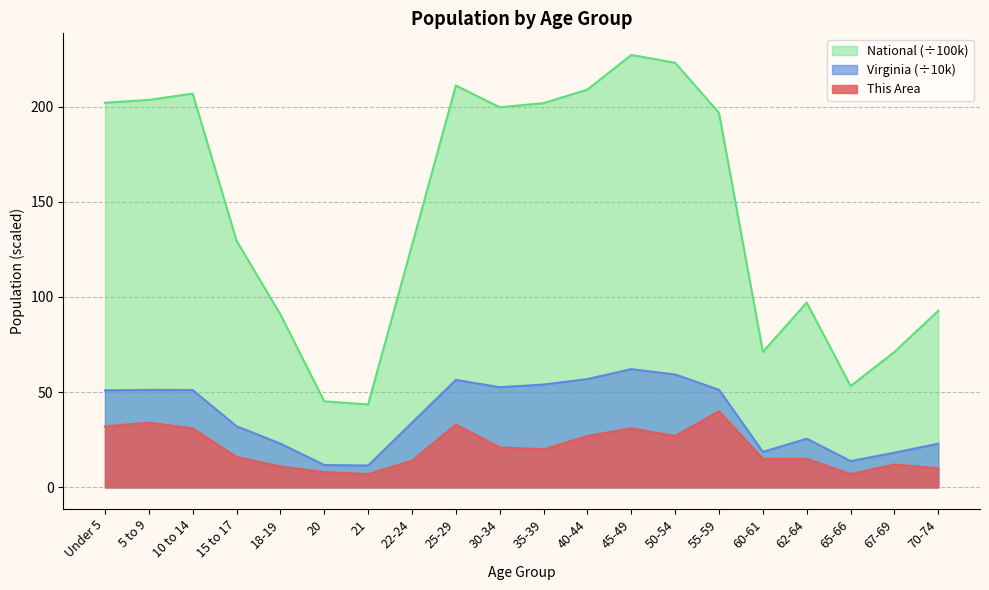

Read the This Area value at 25-29.

33.0